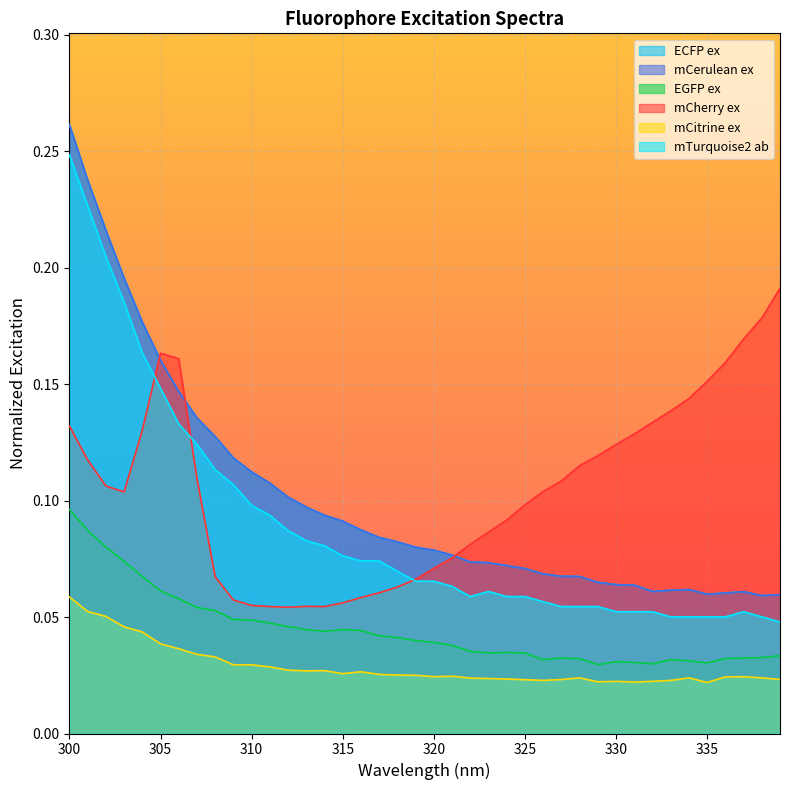

The ECFP ex series shows 0.0 at 308. True or false?

False